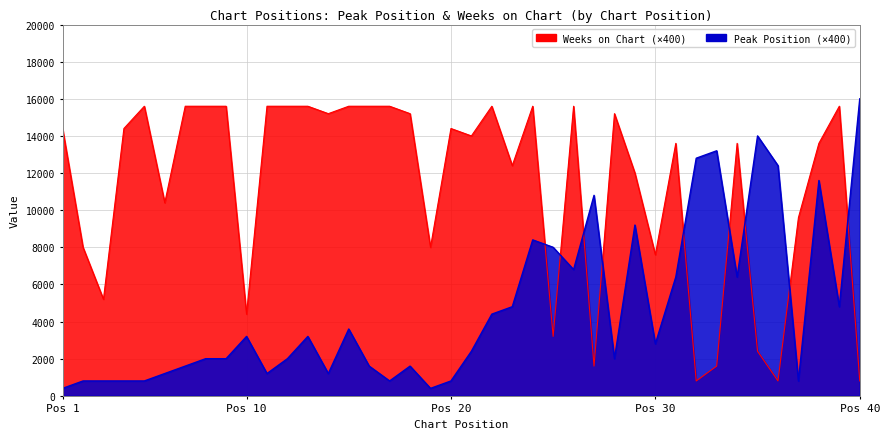

What is the spread (max minus min) of values at 2?

7200